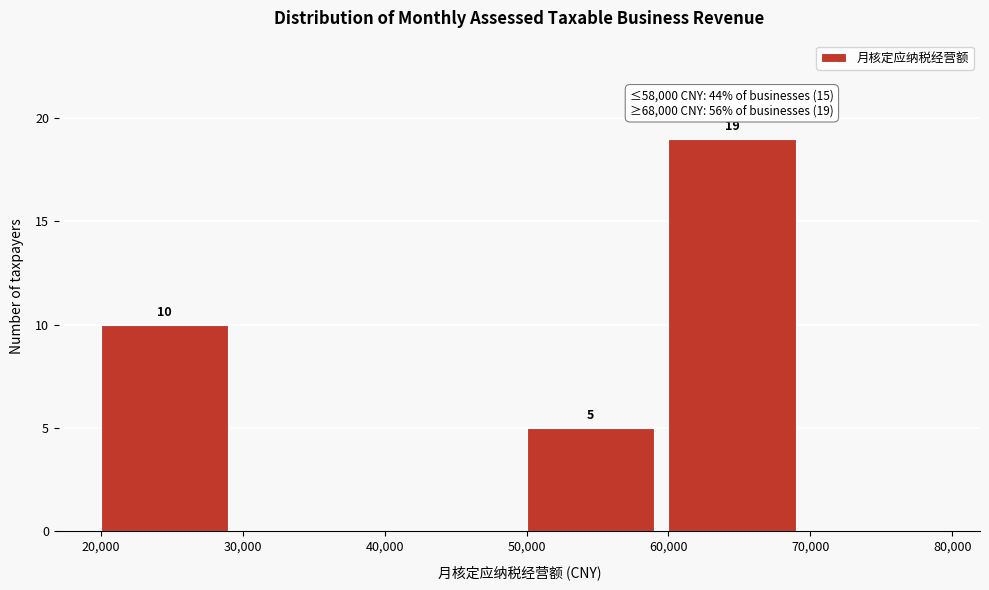

Which range on the x-axis has the tallest bar?

60,000 to 70,000